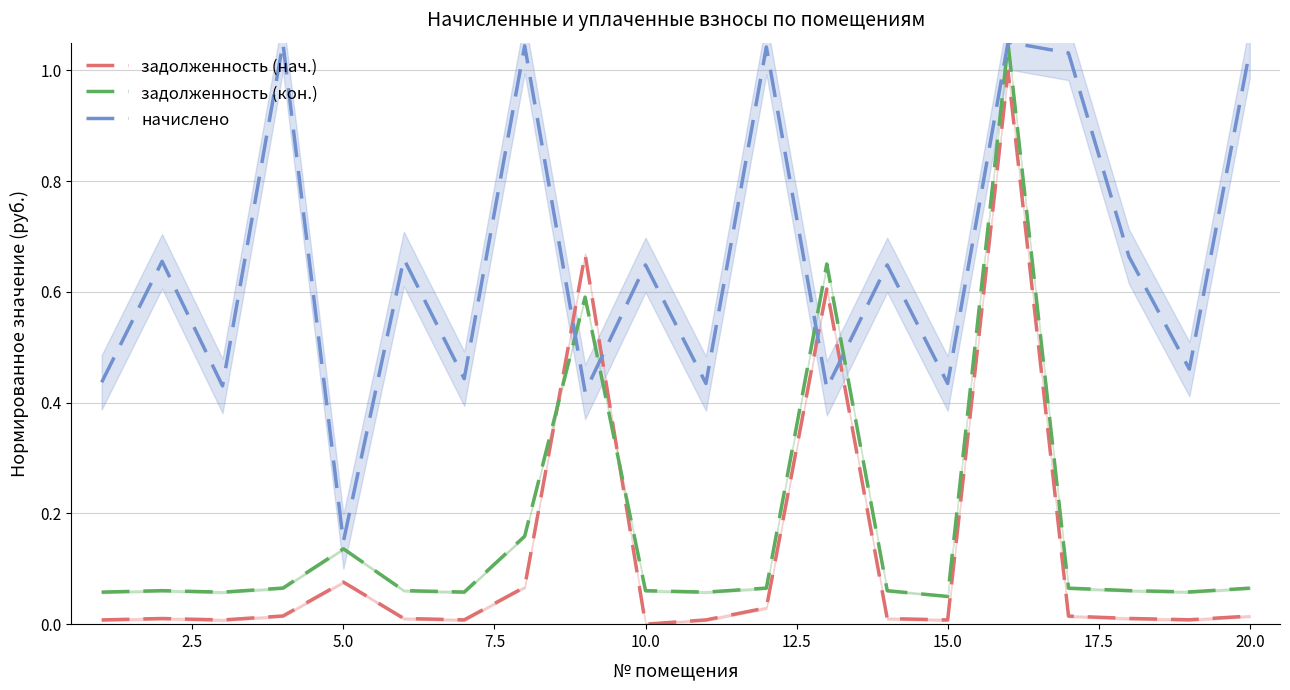

Which series ends up on top after the final intersection of начислено and задолженность (нач.)?

начислено